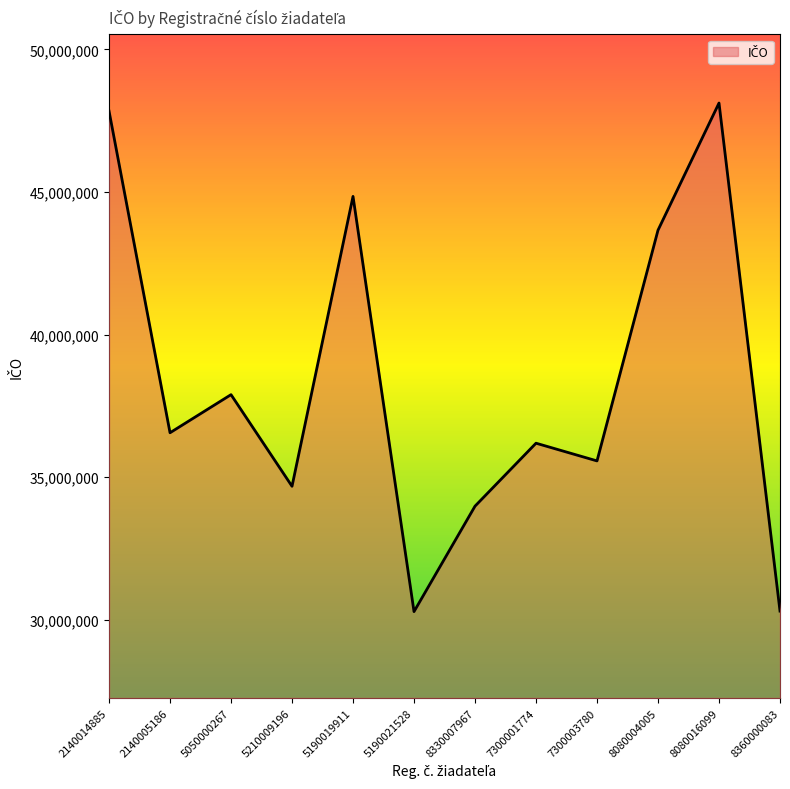

How many interior local valleys (lower than both neighbors) does the data have?

4